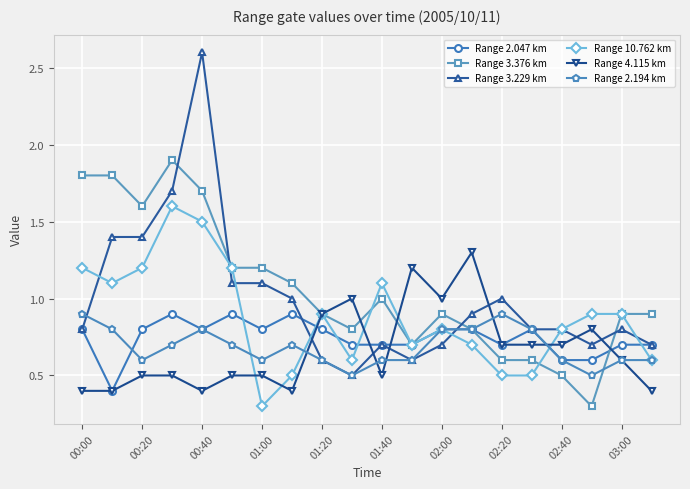

Reading left to right, transcribe all the data shown in this chart.

Range 2.047 km: 0.8	0.4	0.8	0.9	0.8	0.9	0.8	0.9	0.8	0.7	0.7	0.7	0.8	0.8	0.7	0.8	0.6	0.6	0.7	0.7
Range 3.376 km: 1.8	1.8	1.6	1.9	1.7	1.2	1.2	1.1	0.9	0.8	1.0	0.7	0.9	0.8	0.6	0.6	0.5	0.3	0.9	0.9
Range 3.229 km: 0.8	1.4	1.4	1.7	2.6	1.1	1.1	1.0	0.6	0.5	0.7	0.6	0.7	0.9	1.0	0.8	0.8	0.7	0.8	0.7
Range 10.762 km: 1.2	1.1	1.2	1.6	1.5	1.2	0.3	0.5	0.9	0.6	1.1	0.7	0.8	0.7	0.5	0.5	0.8	0.9	0.9	0.6
Range 4.115 km: 0.4	0.4	0.5	0.5	0.4	0.5	0.5	0.4	0.9	1.0	0.5	1.2	1.0	1.3	0.7	0.7	0.7	0.8	0.6	0.4
Range 2.194 km: 0.9	0.8	0.6	0.7	0.8	0.7	0.6	0.7	0.6	0.5	0.6	0.6	0.8	0.8	0.9	0.8	0.6	0.5	0.6	0.6